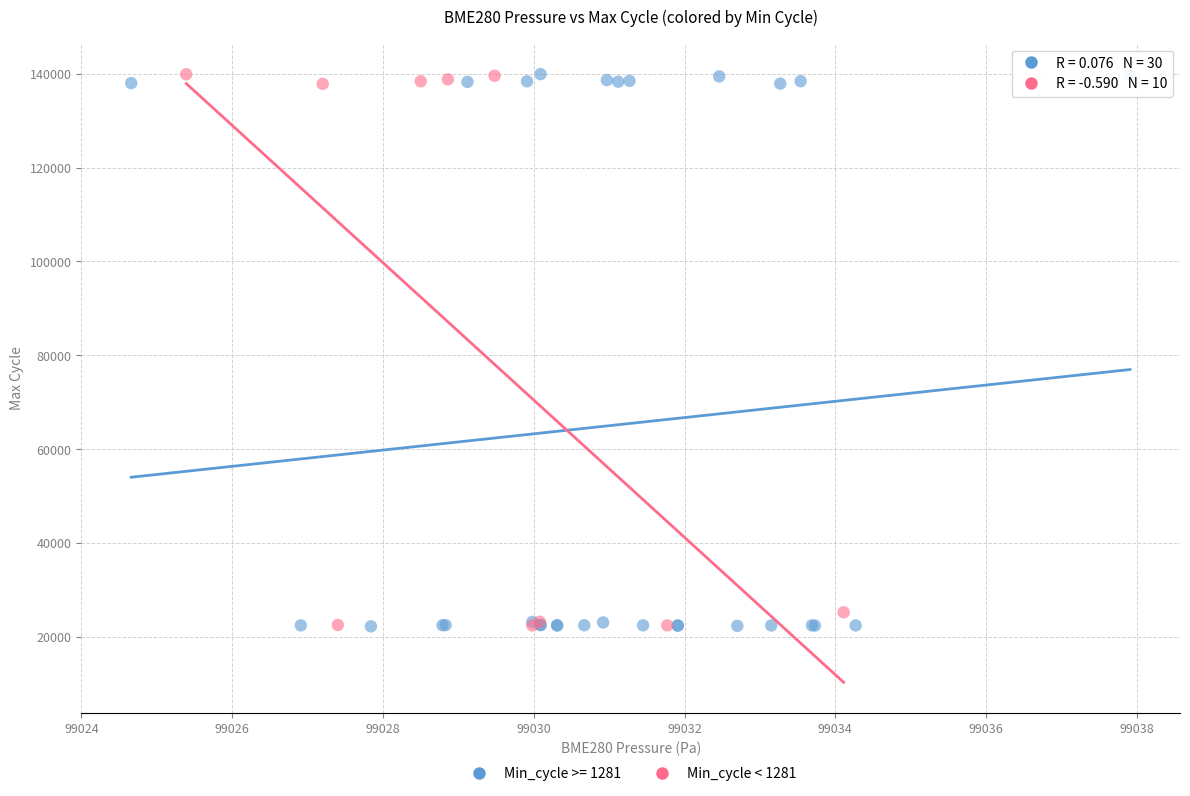

What are all the series names shown in the legend?

Min_cycle >= 1281, Min_cycle < 1281